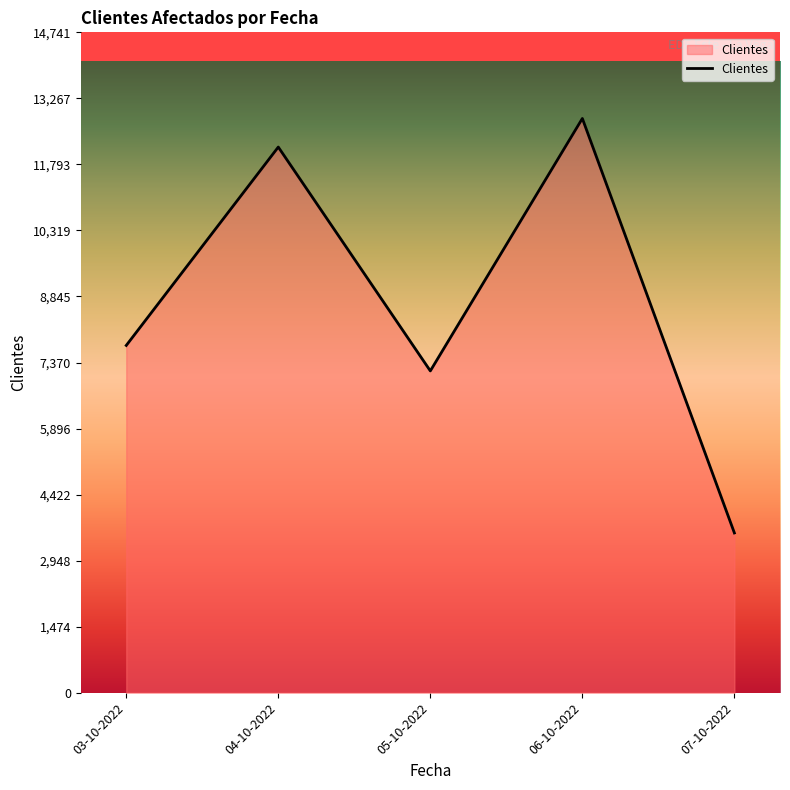

The value at 07-10-2022 is 3567. True or false?

True